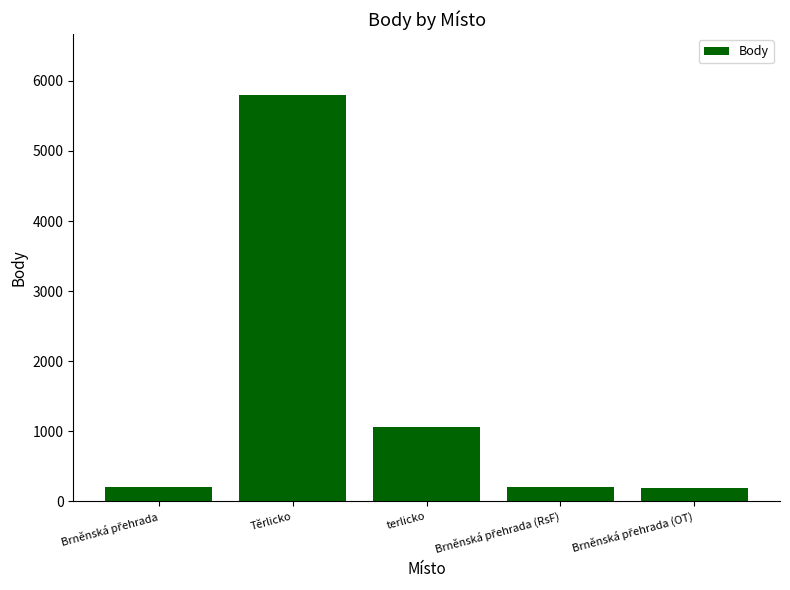

Where is the data nearest to the value 2990?

terlicko